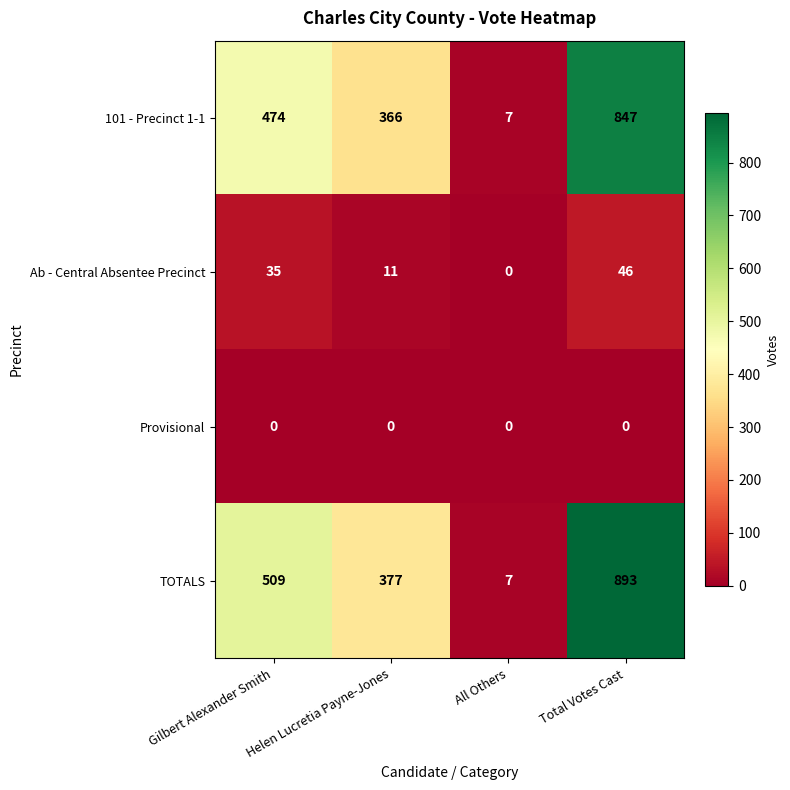

What is the difference between the highest and lowest values at Gilbert Alexander Smith?

509